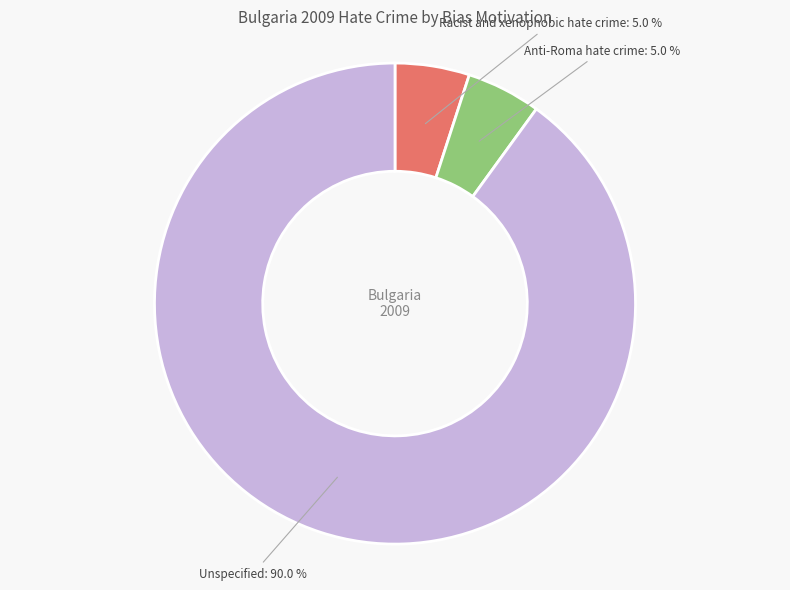

What is the majority slice?

Unspecified